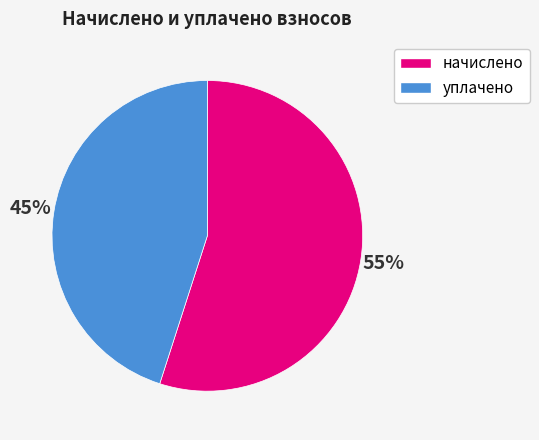

Count the number of slices in the pie.

2